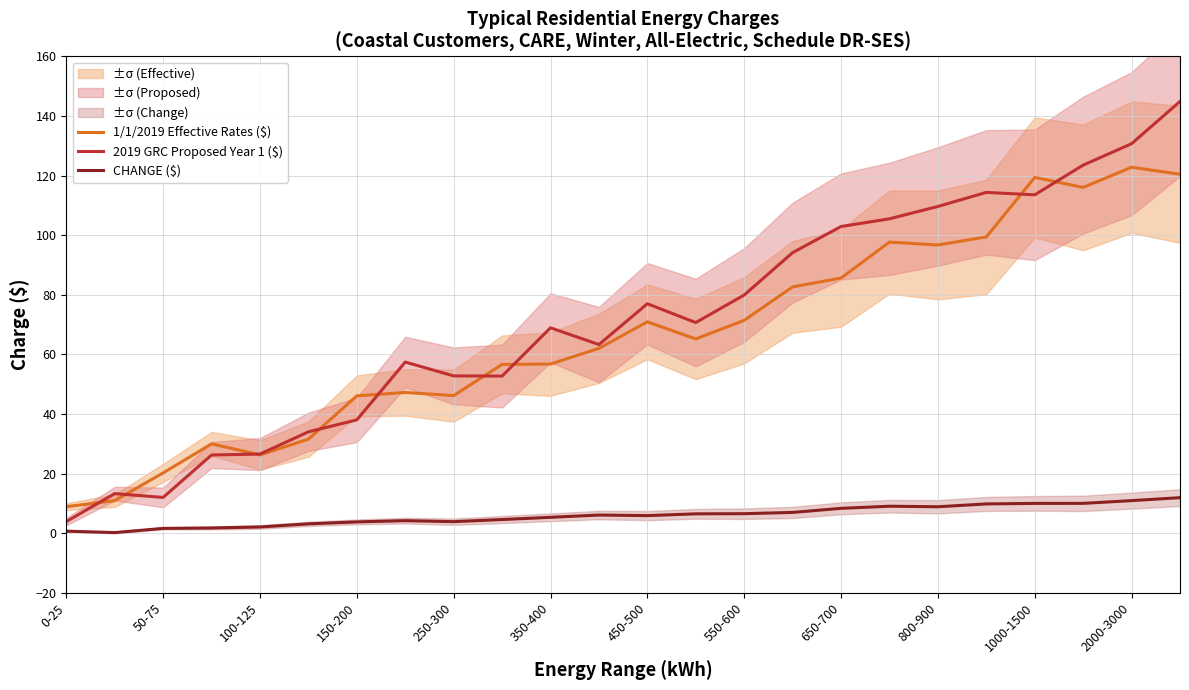

What is the minimum value for 2019 GRC Proposed Year 1 ($)?

3.9